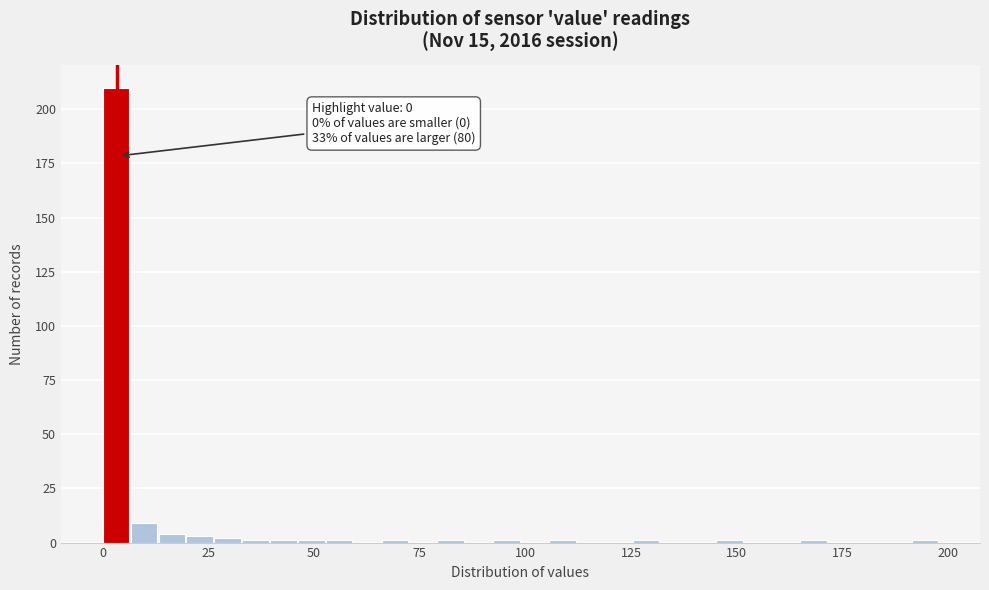

Read against the x-axis, roughly where is the centre of the tallest bar?

5